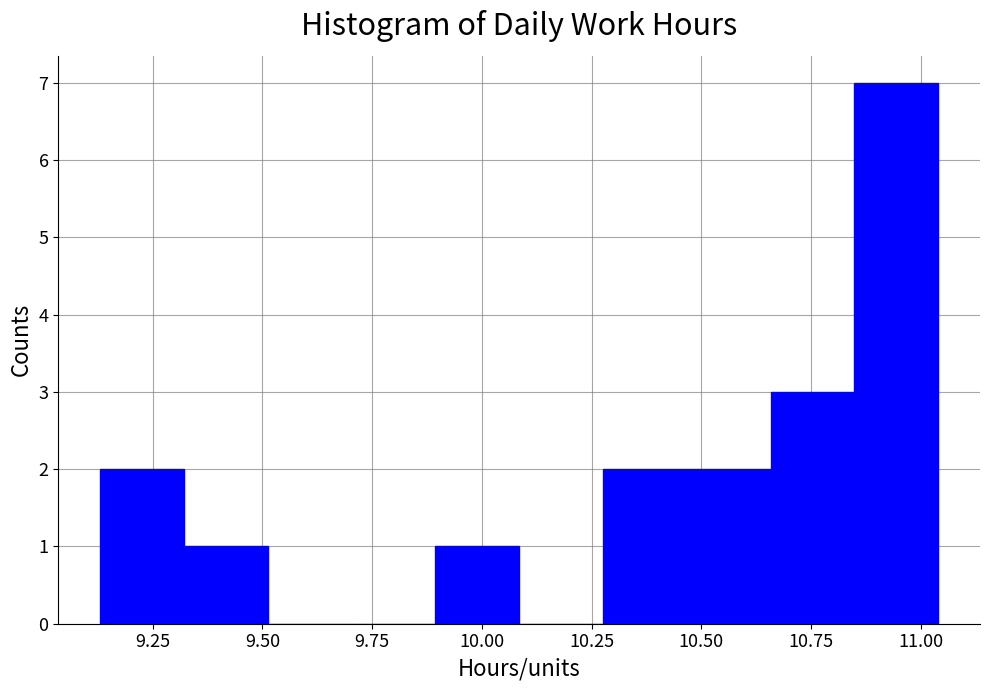

Around what value on the x-axis is the tallest bar? Give the approximate position of its centre, as read against the axis.

10.95